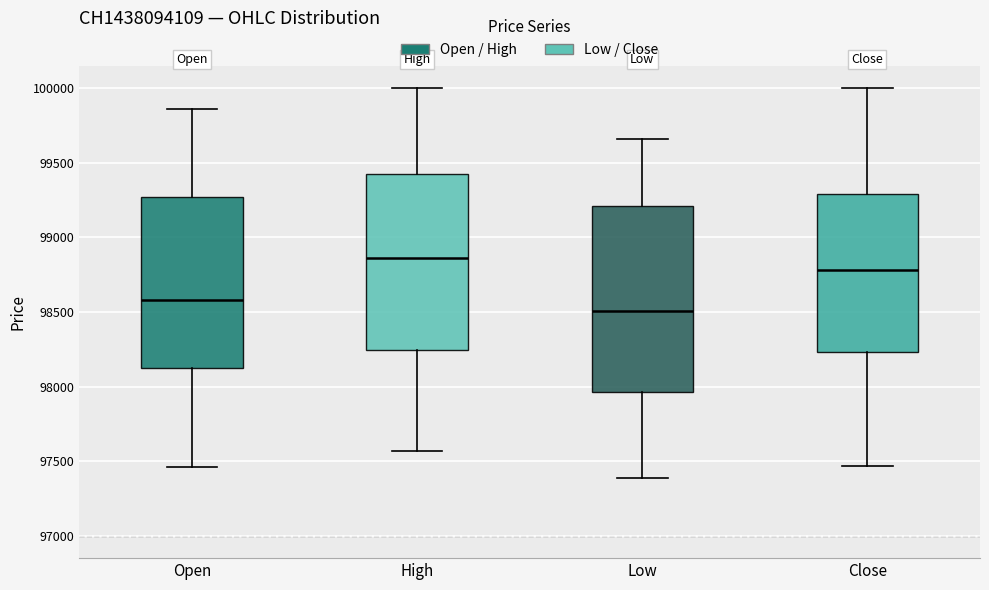

Reading left to right, transcribe this box plot: for each box, give where its median line is, the range the box spans, and where its two whiskers end, as read against the y-axis. The values are not printed on the chart, so give them approximately, as read against the axis.

Open: median 98600, box 98150 to 99250, whiskers 97450 to 99850
High: median 98850, box 98250 to 99450, whiskers 97550 to 100000
Low: median 98500, box 97950 to 99200, whiskers 97400 to 99650
Close: median 98800, box 98250 to 99300, whiskers 97450 to 100000